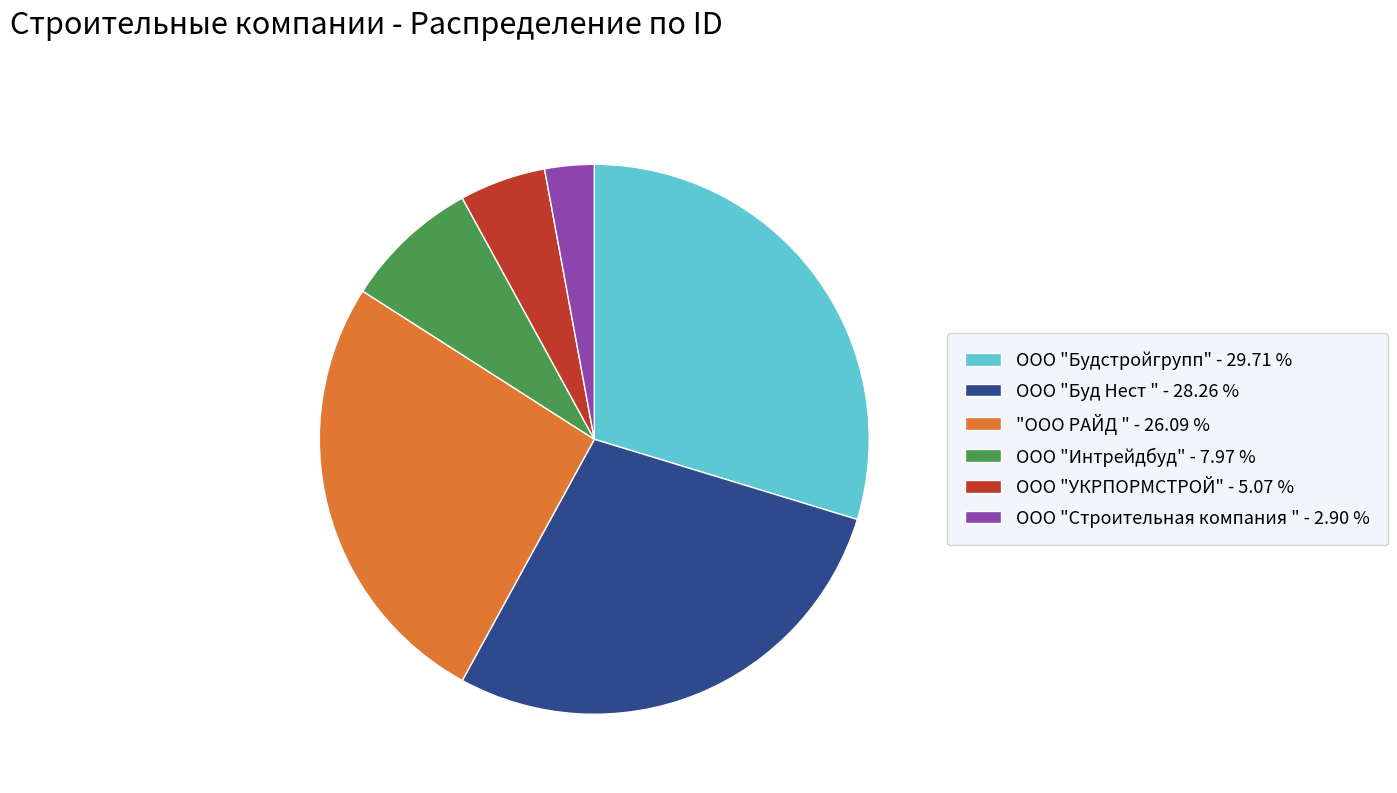

Approximately how many times larger is the value at ООО "Интрейдбуд" compared to "ООО РАЙД "?

0.3